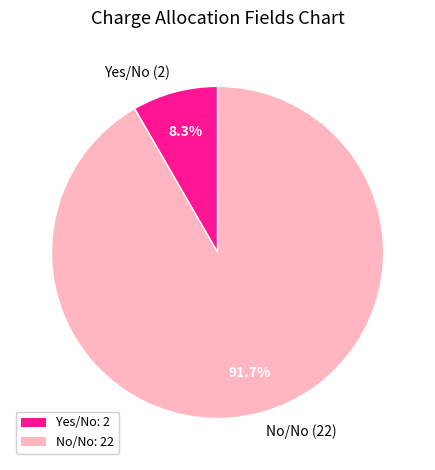

How many slices are in this pie chart?

2